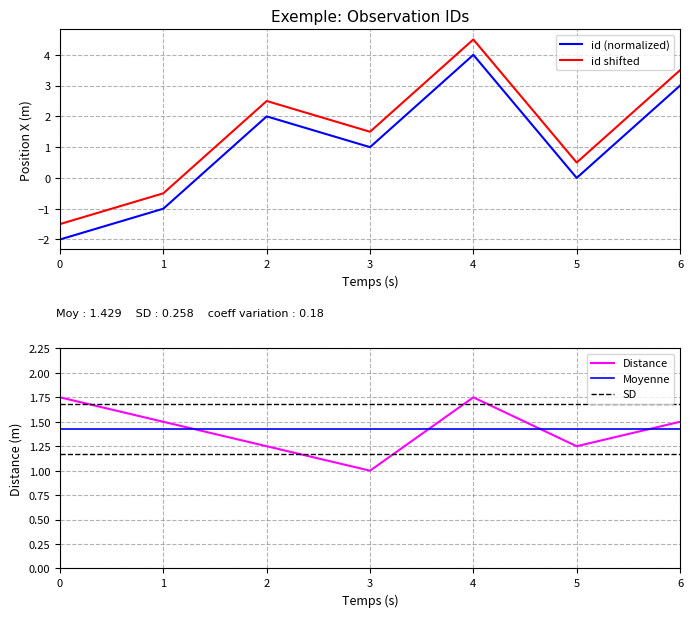

What is the highest value of the id shifted series?

4.5